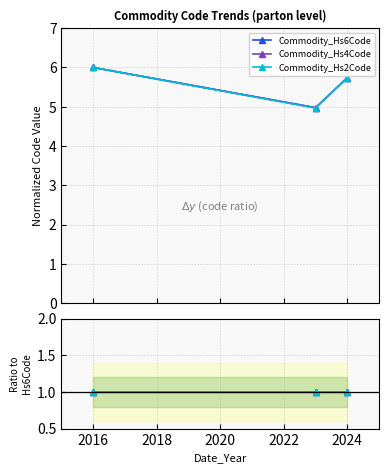

Is this an area chart (filled region under the line)?

No